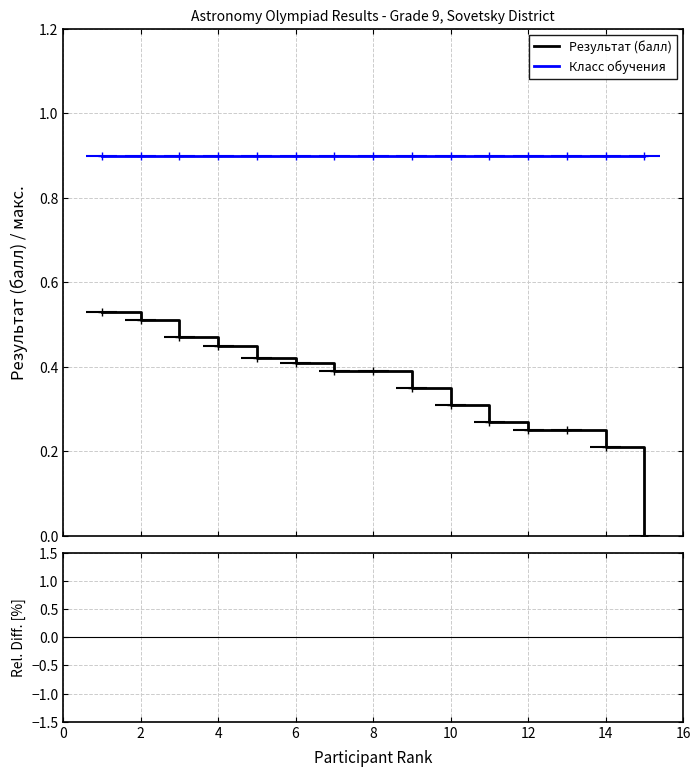

Which category has the lowest value in the Rel. Diff. series?

14